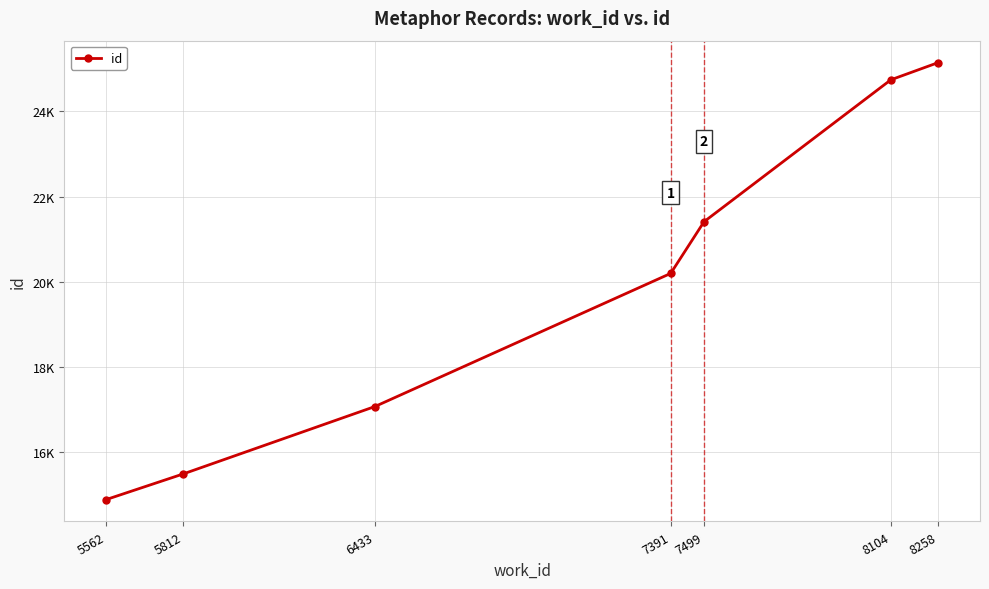

The value at 5812 is 8547. True or false?

False